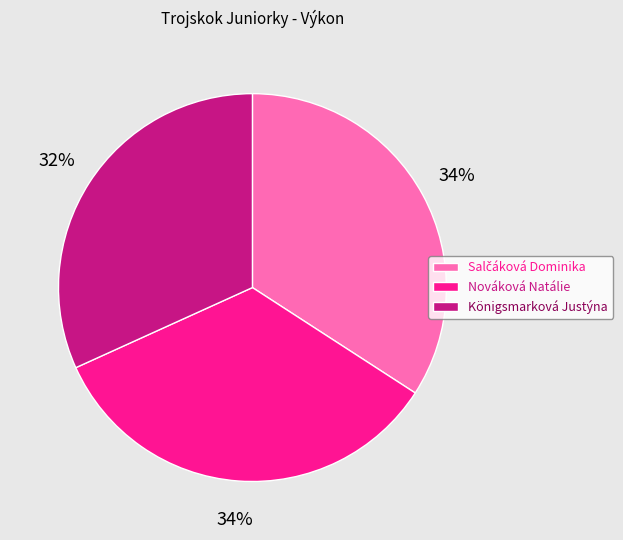

True or false: Königsmarková Justýna accounts for 32% of the total.

True